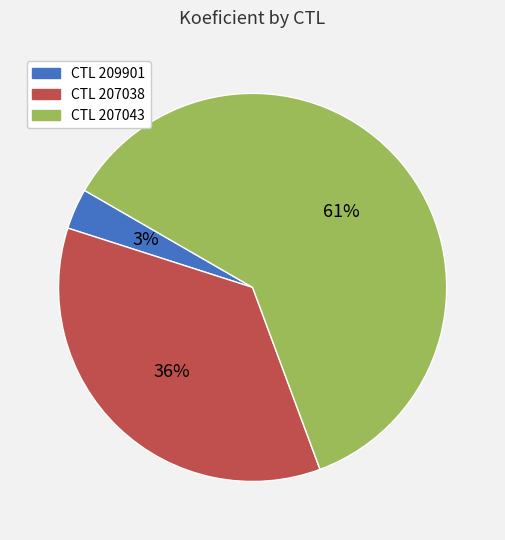

Which category accounts for the majority?

CTL 207043